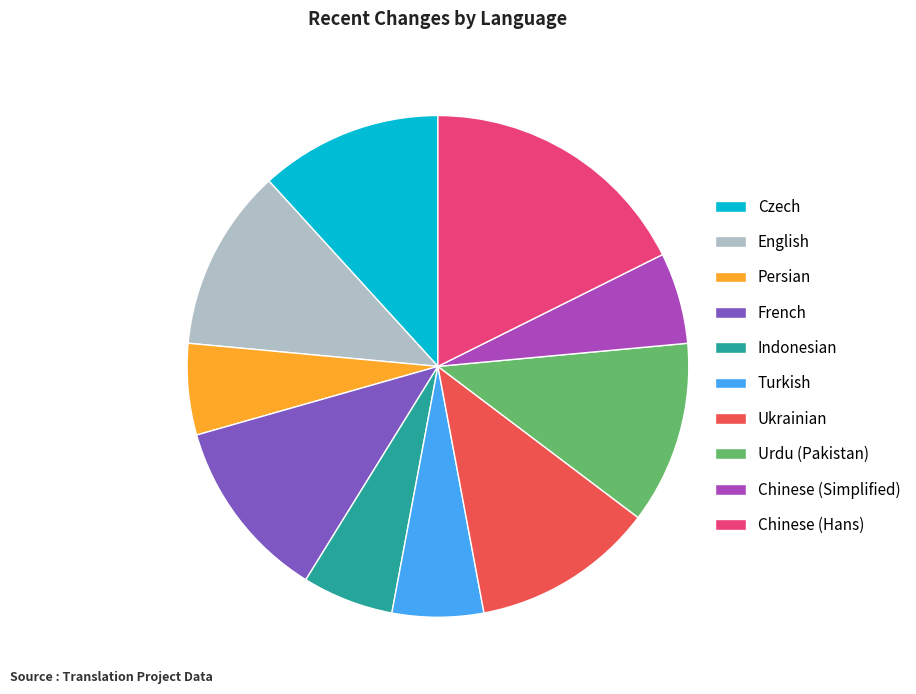

Which slice is the largest?

Chinese (Hans)